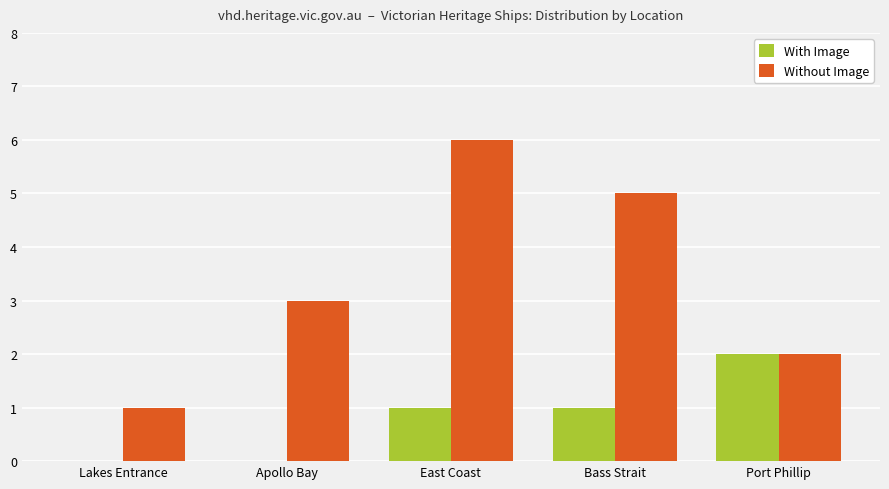

Reading right to left, list all the values displayed in this chart.

With Image: 2	1	1	0	0
Without Image: 2	5	6	3	1